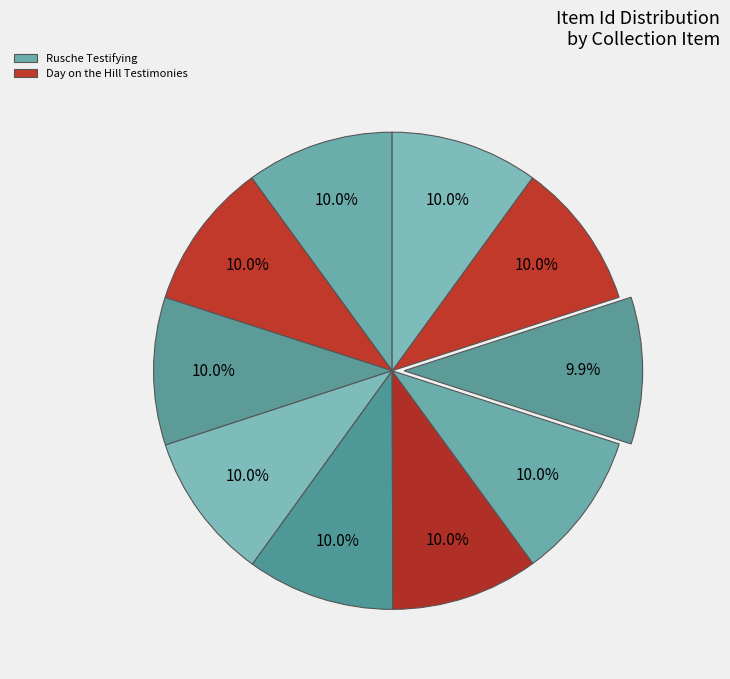

Count the number of slices in the pie.

10